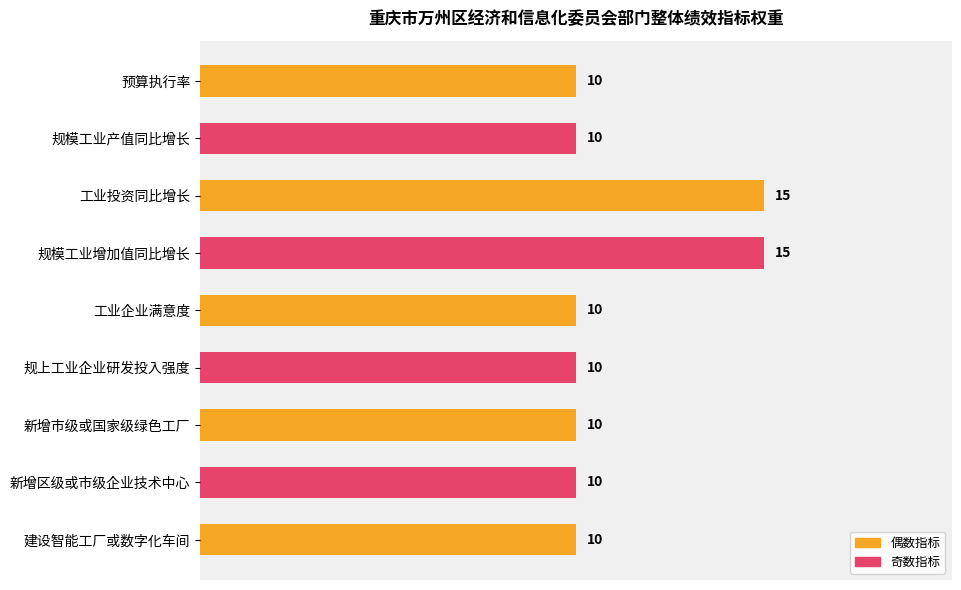

What is the label of the 8th bar from the top?

新增区级或市级企业技术中心